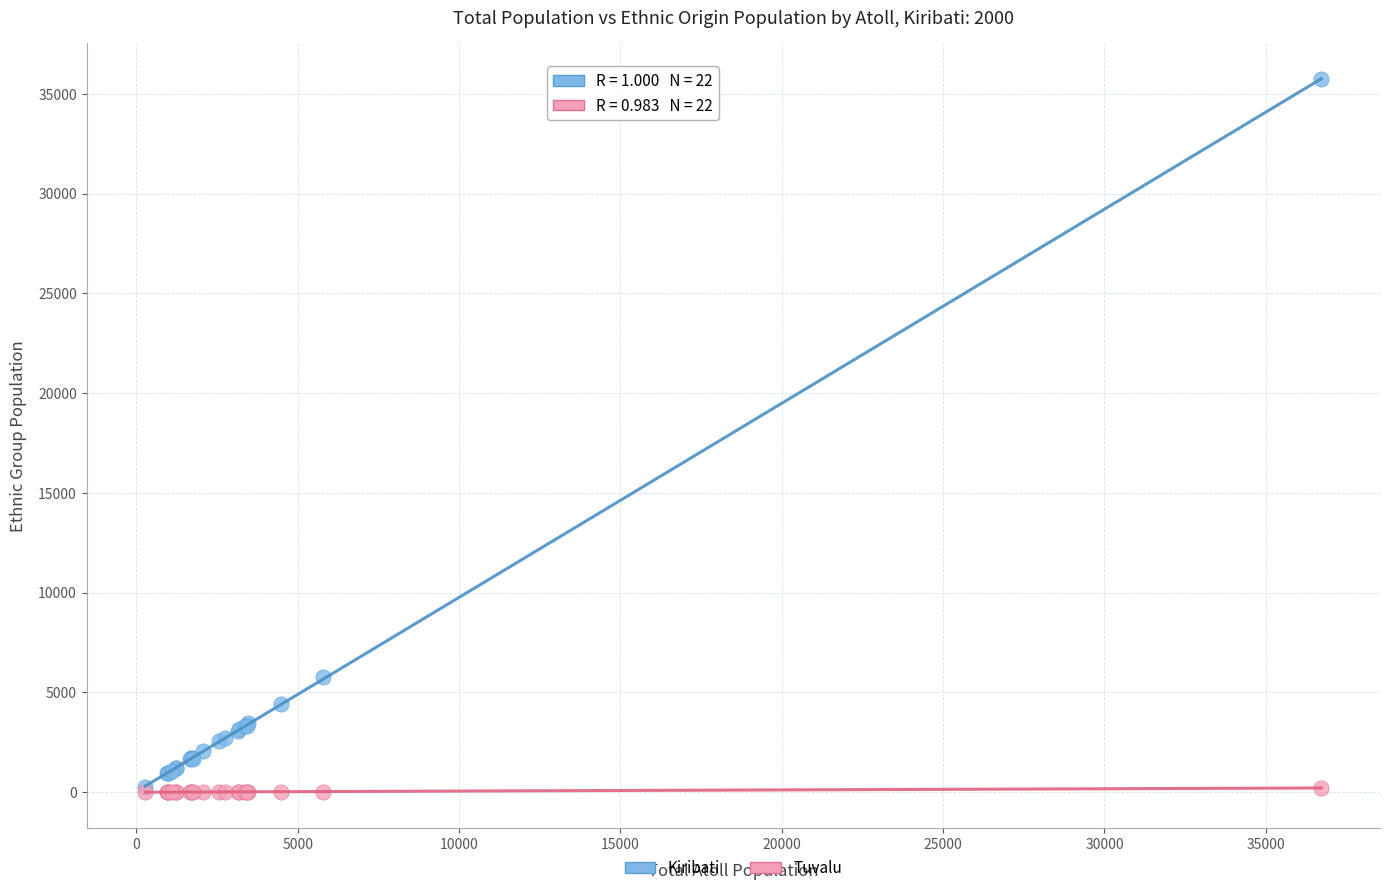

Across all series, what Y value is closest to 17870?

5757